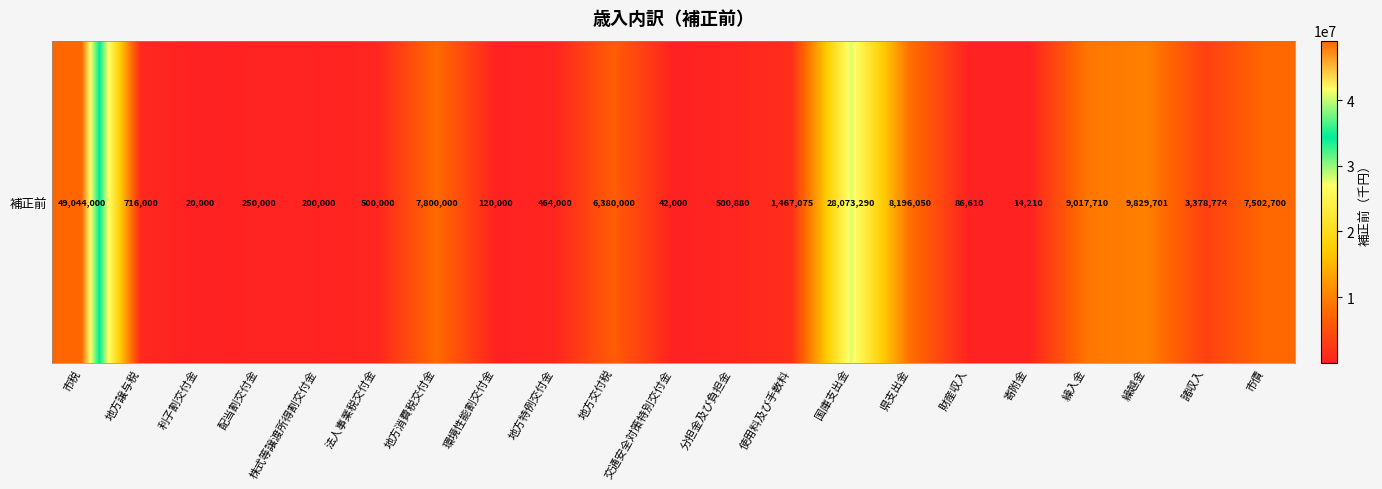

What is the greatest value displayed?

49044000